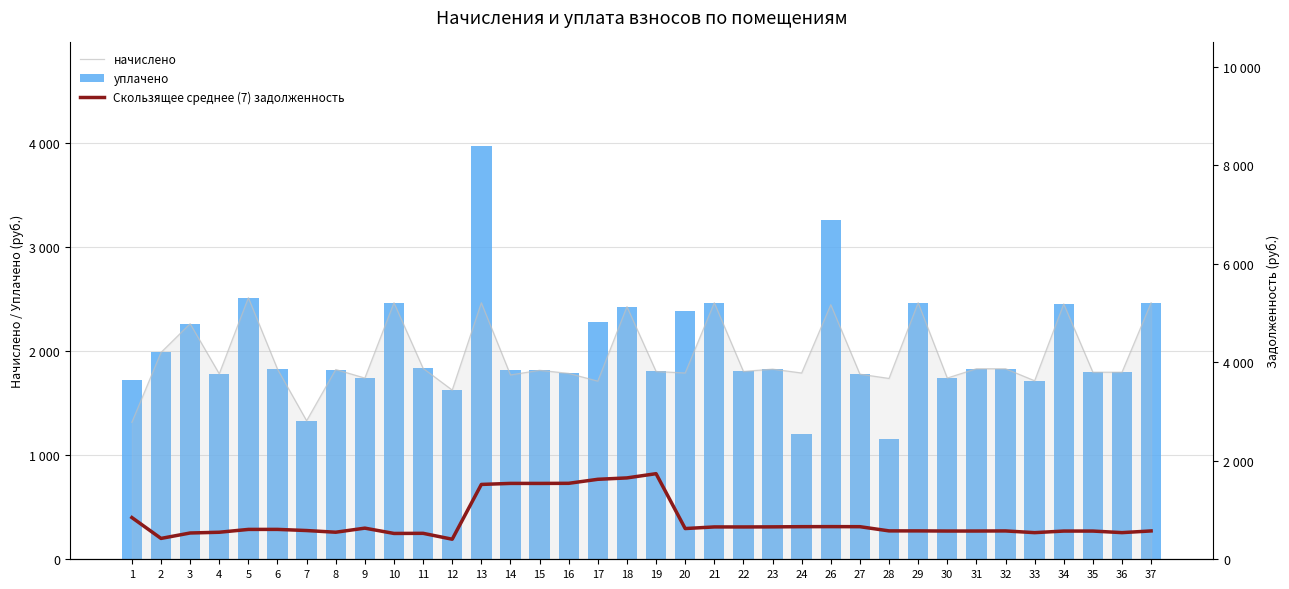

What is the total value across all series at 24?

3650.6